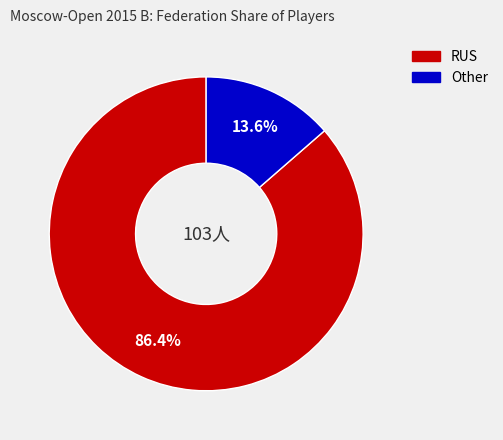

Does any single category account for the majority?

Yes